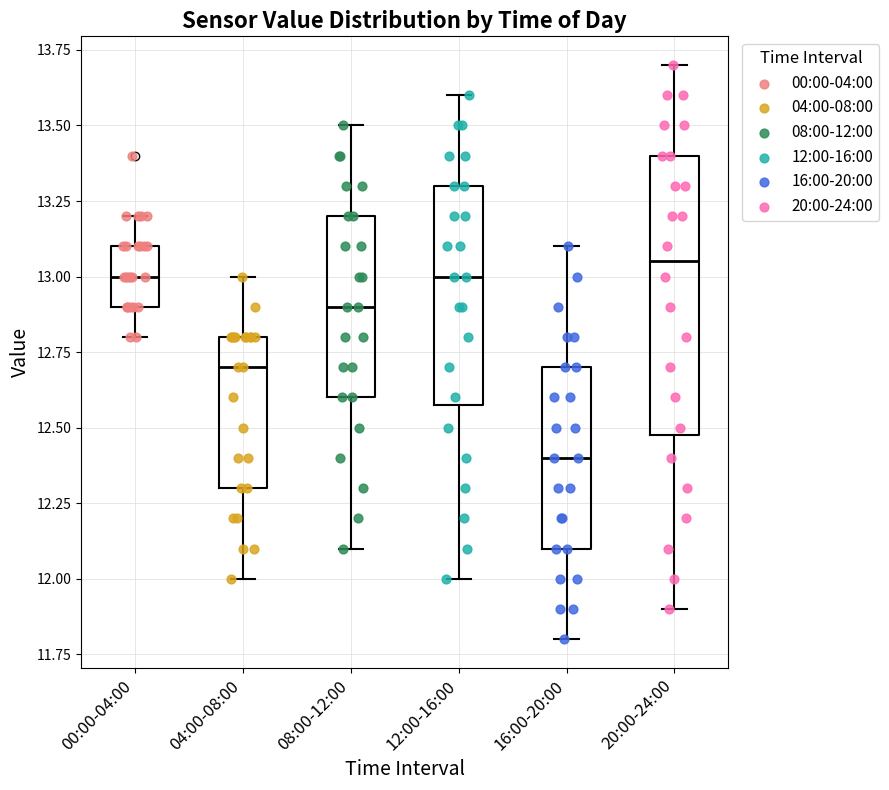

Which box's median line is the lowest?

16:00-20:00